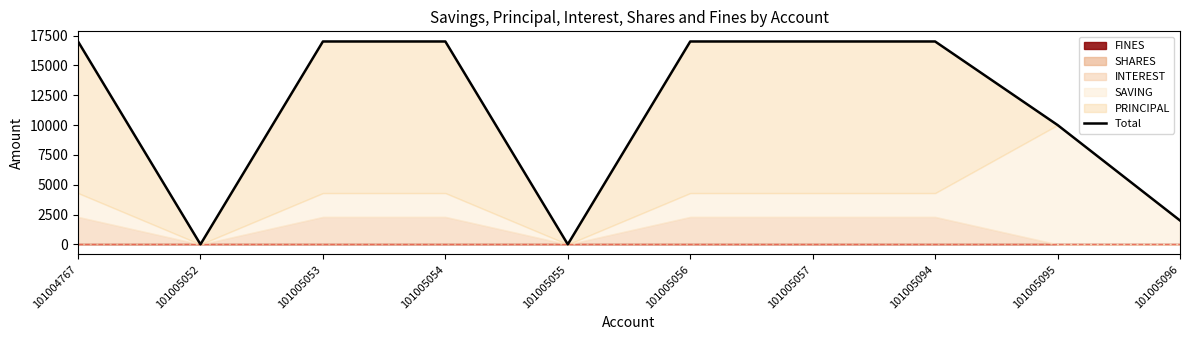

Where is the first local minimum?

101005052